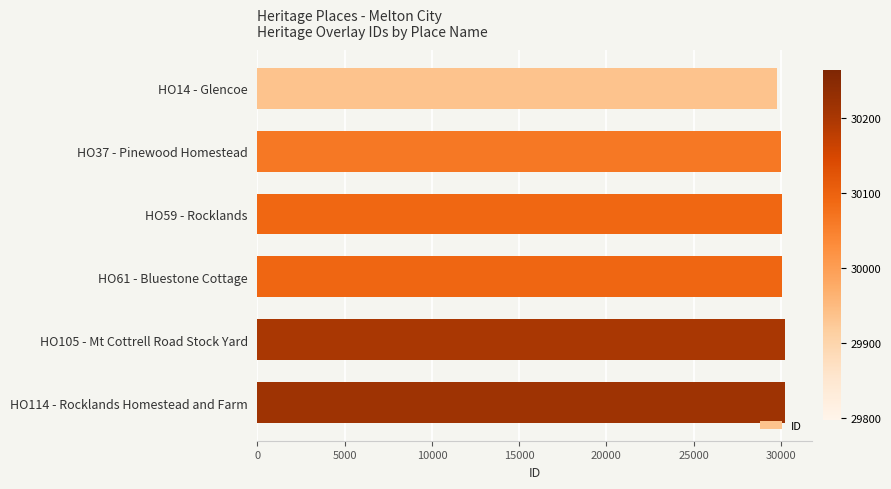

How many bars are there in total?

6